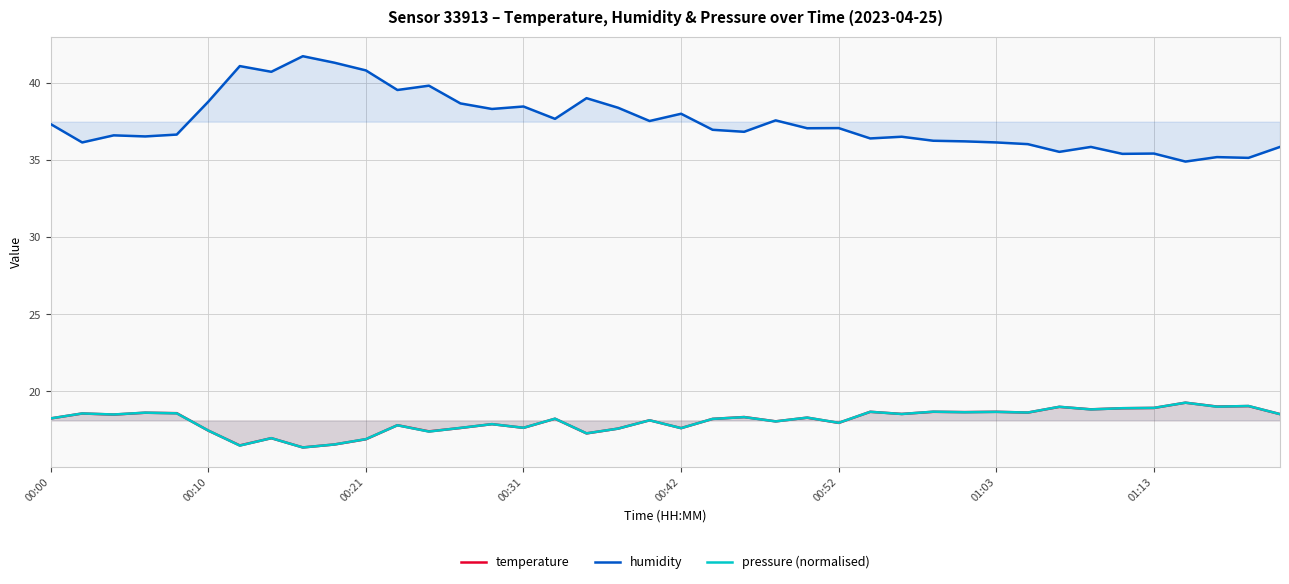

How many distinct data groups are displayed?

3